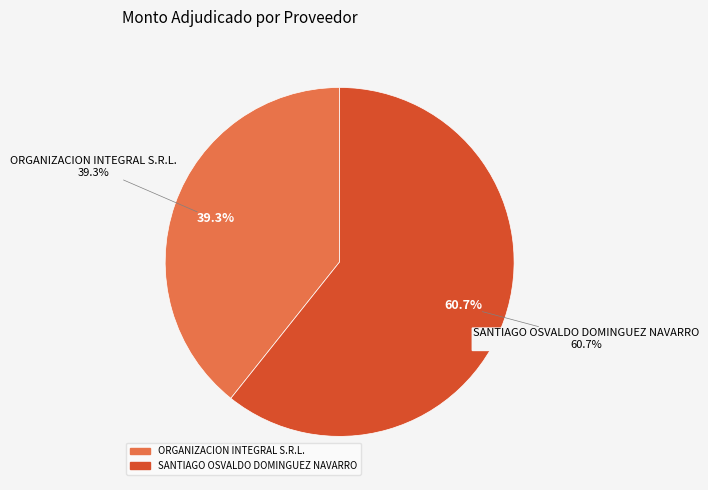

To the nearest percent, what is the difference between the SANTIAGO OSVALDO DOMINGUEZ NAVARRO and ORGANIZACION INTEGRAL S.R.L. slice percentages?

21%